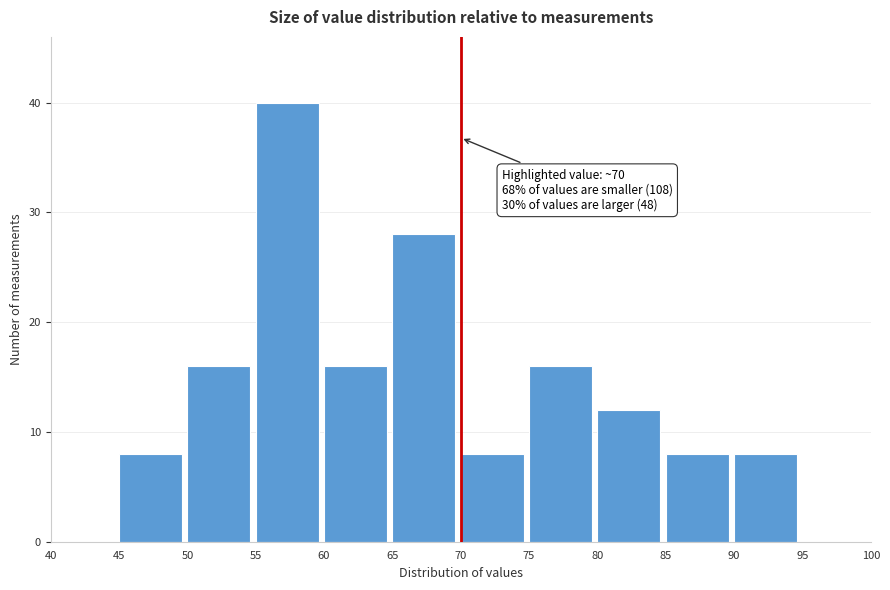

Which range on the x-axis has the tallest bar?

55 to 60